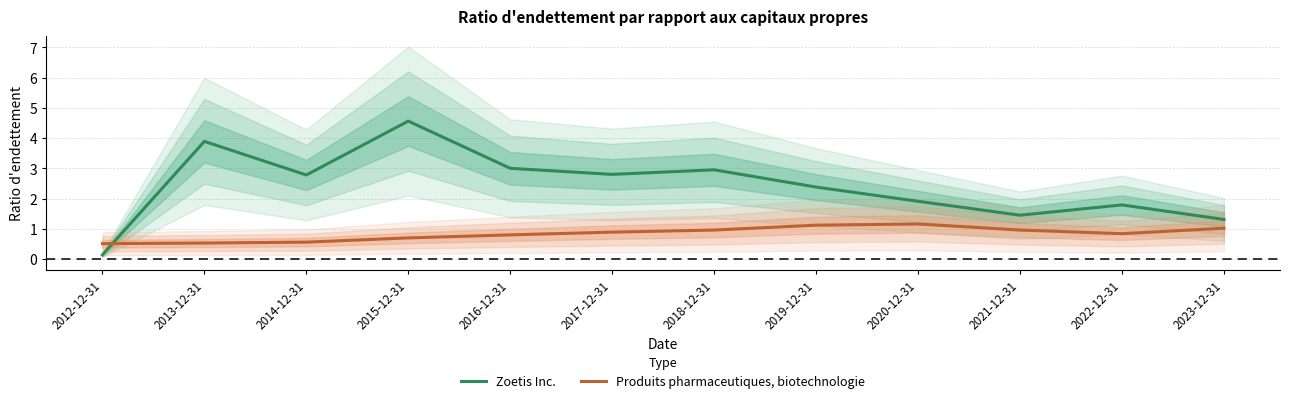

Which label corresponds to the smallest value in the chart?

2012-12-31